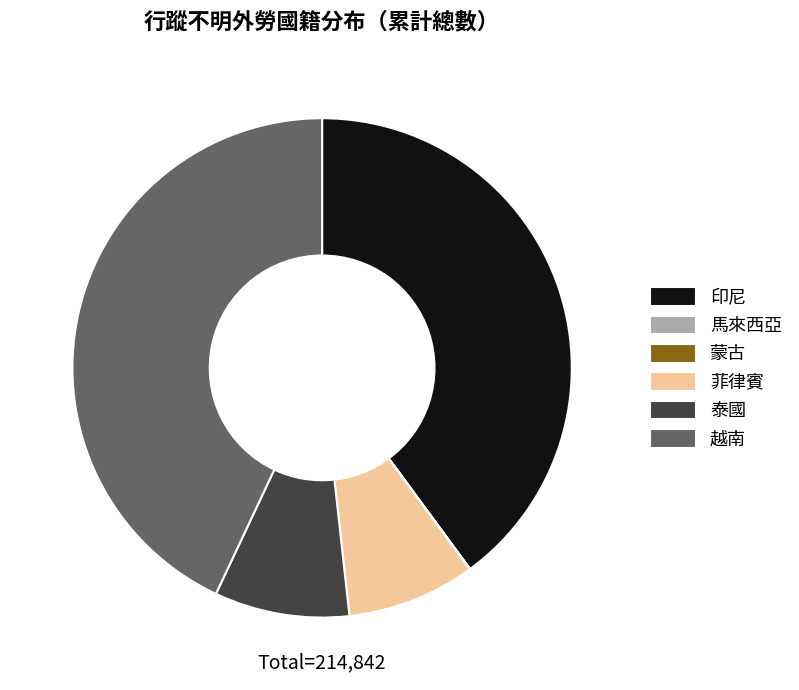

What is the largest slice in the pie chart?

越南